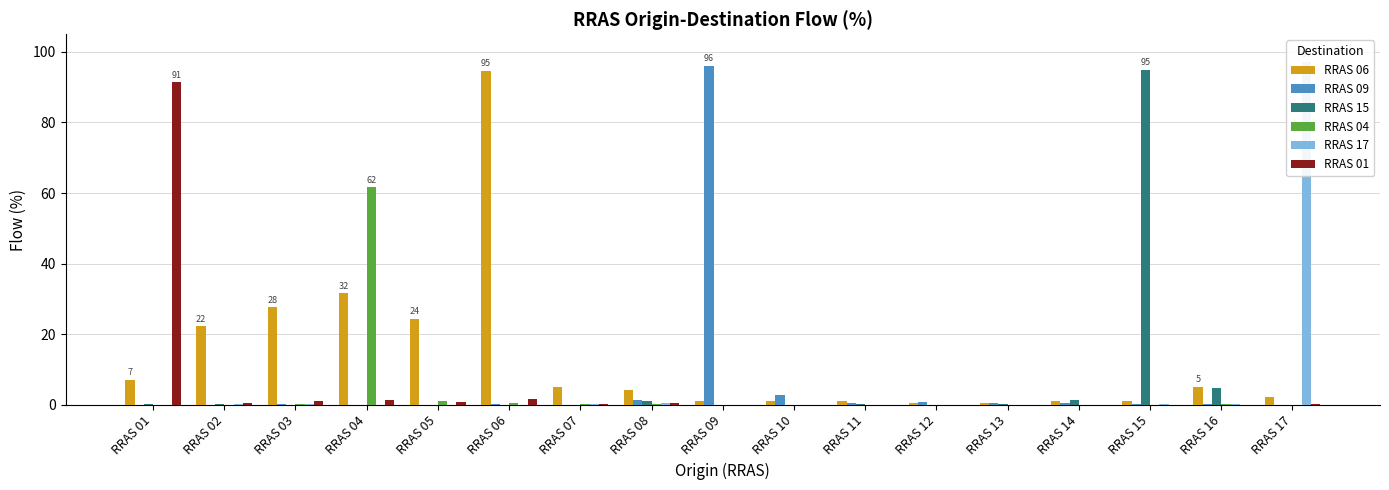

Which has a higher value, RRAS 15 or RRAS 09?

RRAS 15